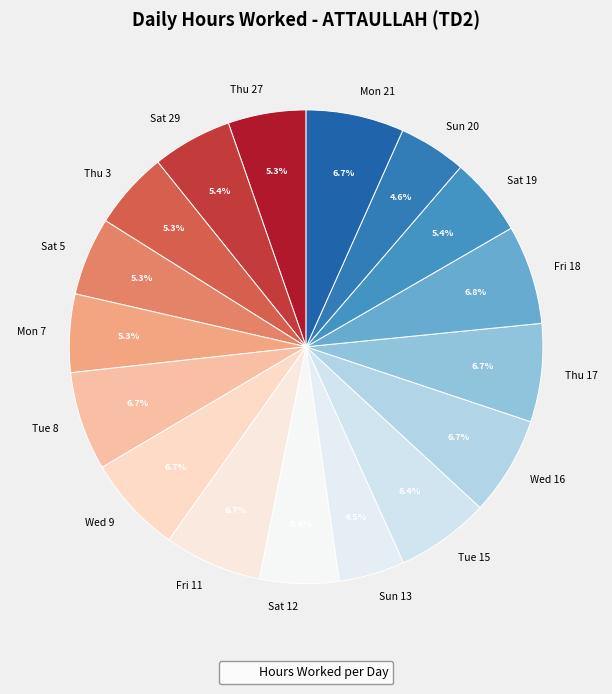

To the nearest percent, what is the average slice percentage?

6%